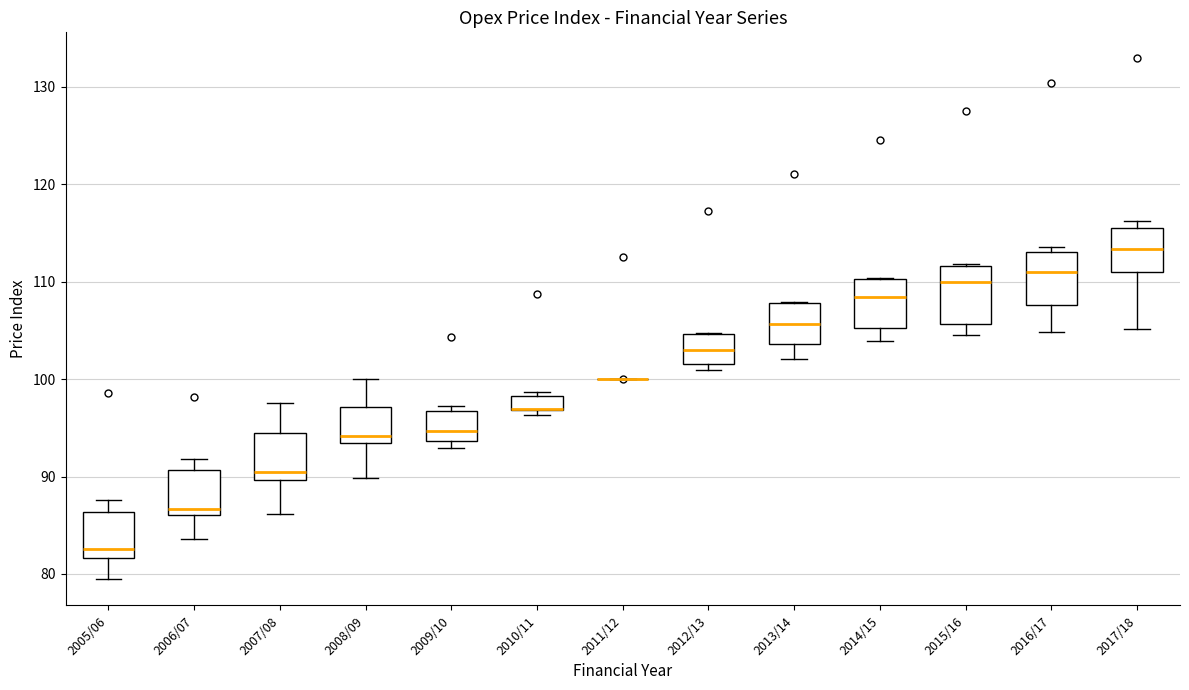

Where is the lower edge of the box for 2010/11 on the y-axis? The values are not printed on the chart, so give them approximately, as read against the axis.

97